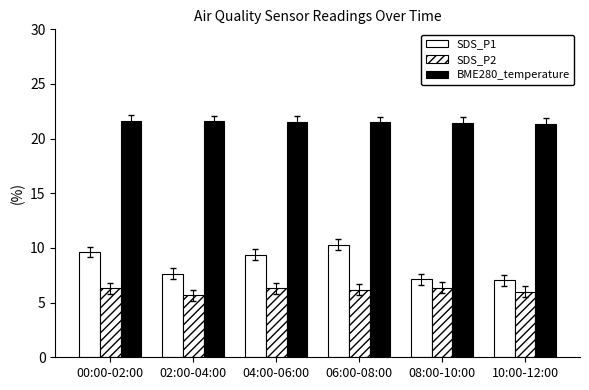

How many values in the SDS_P1 series exceed 9?

3